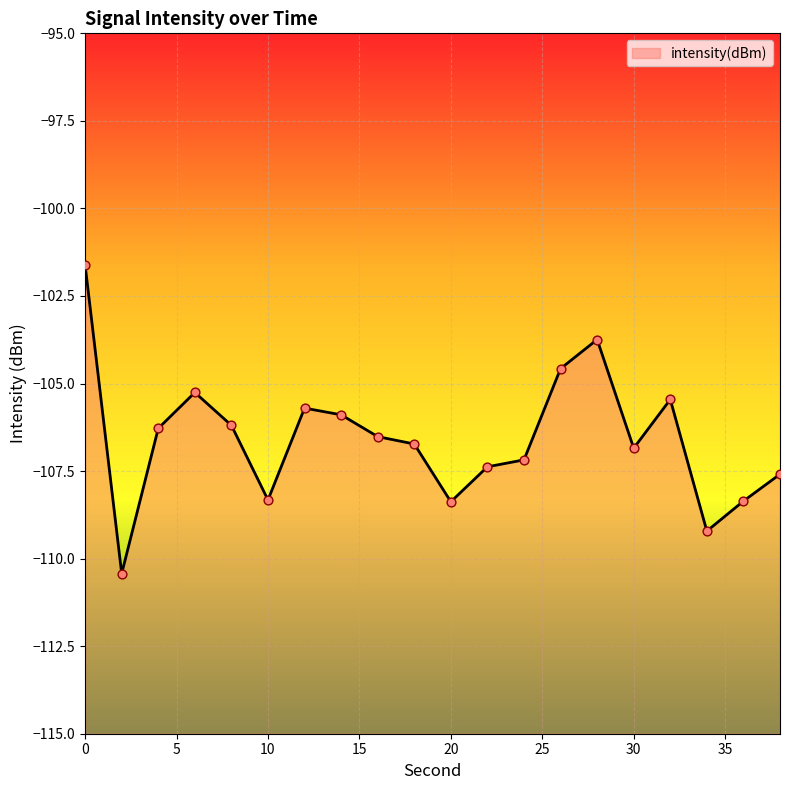

What is the change in value from 16 to 24?

-0.7